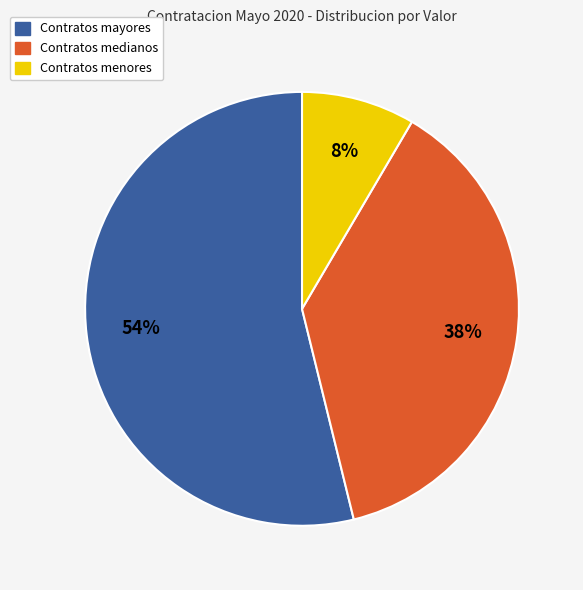

The Contratos mayores slice represents 54% of the pie. True or false?

True